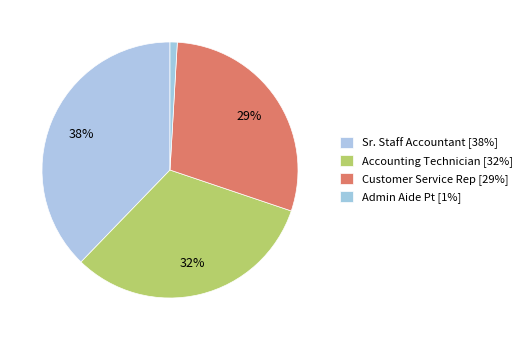

True or false: Admin Aide Pt accounts for 11% of the total.

False